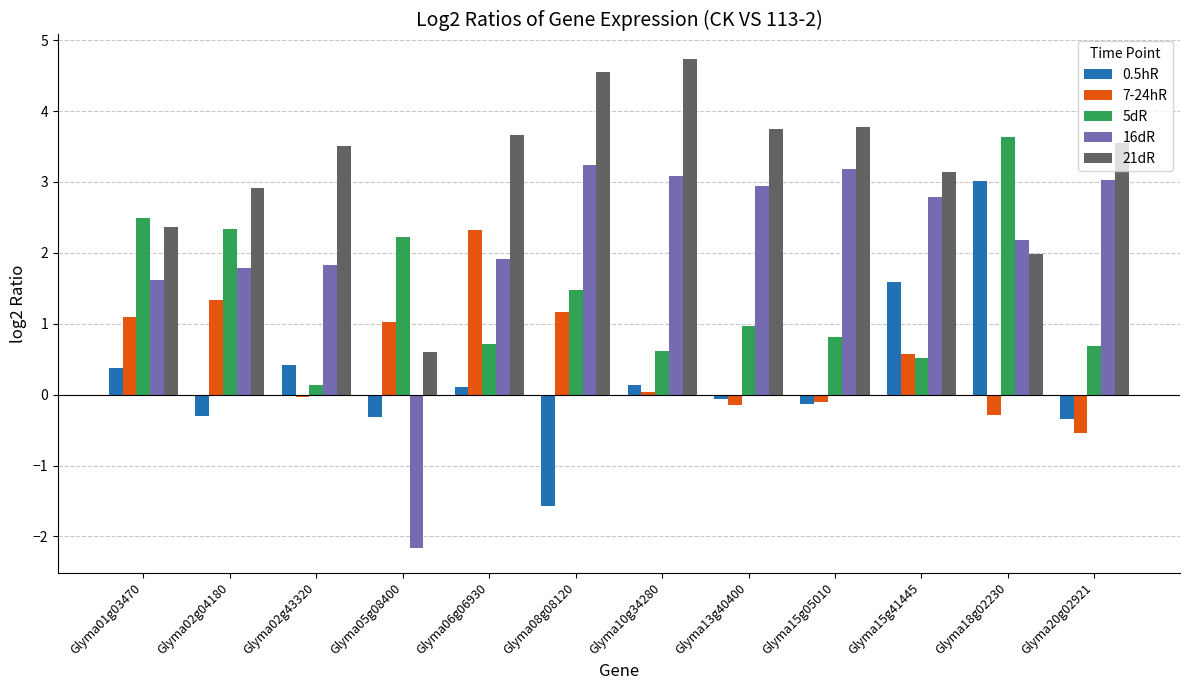

What value does the 21dR series have at Glyma13g40400?

3.7